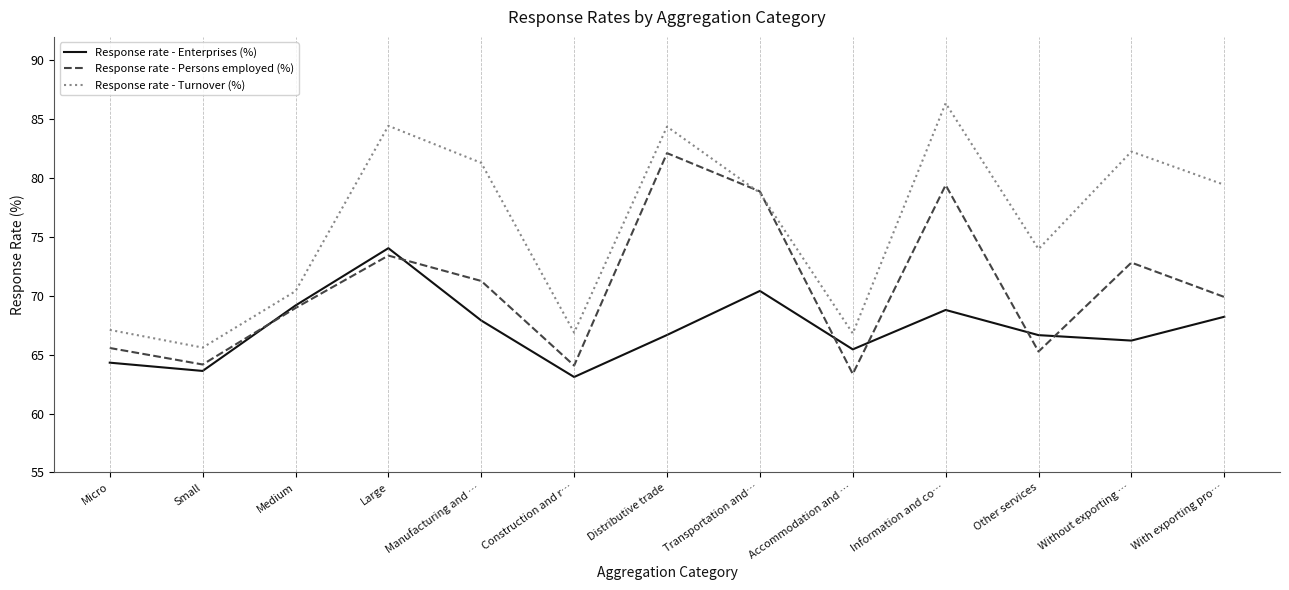

Does the chart display data point markers on the line(s)?

No